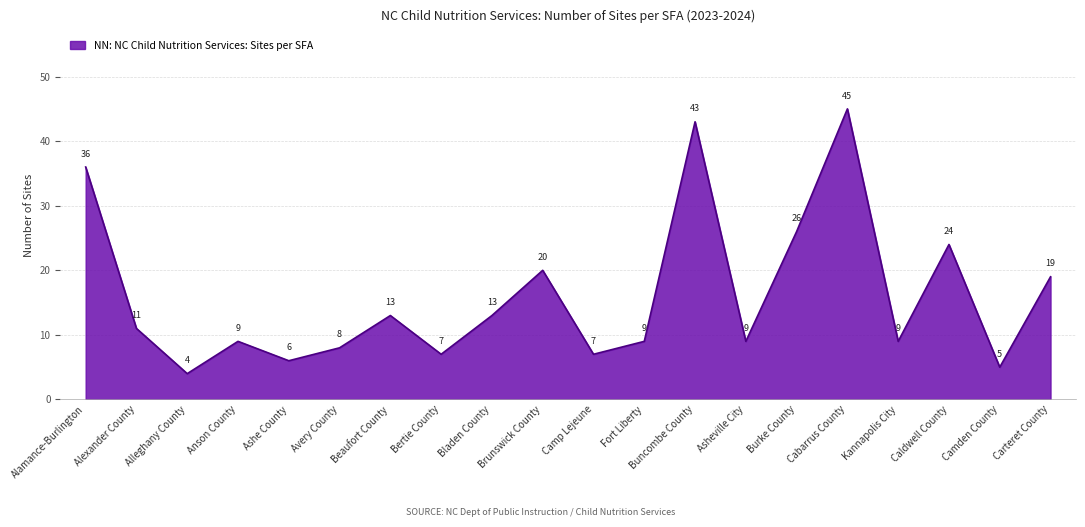

Does the chart display data point markers on the line(s)?

No